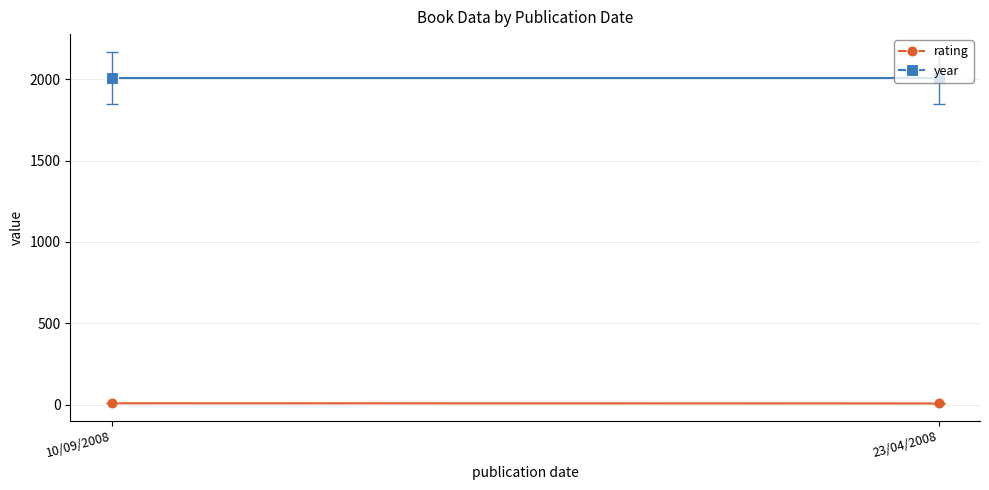

At which category is the sum across all series the highest?

10/09/2008